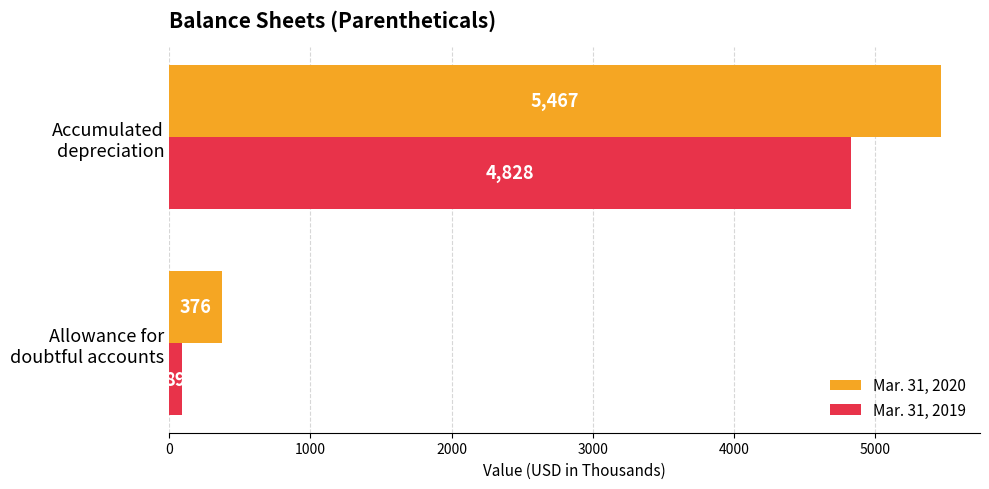

Which series has the widest spread of values?

Mar. 31, 2020